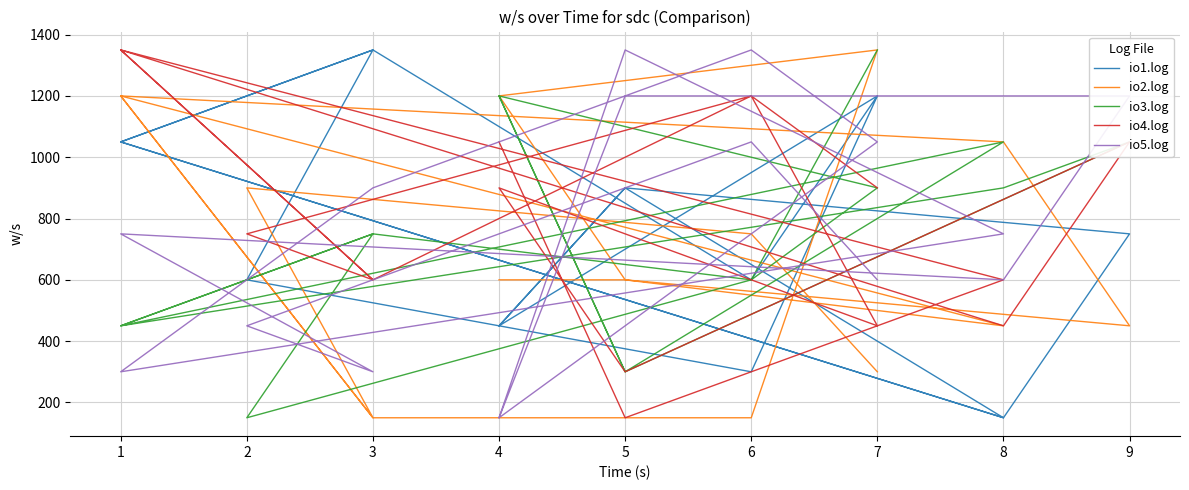

How many intersections are there between io4.log and io5.log?

6